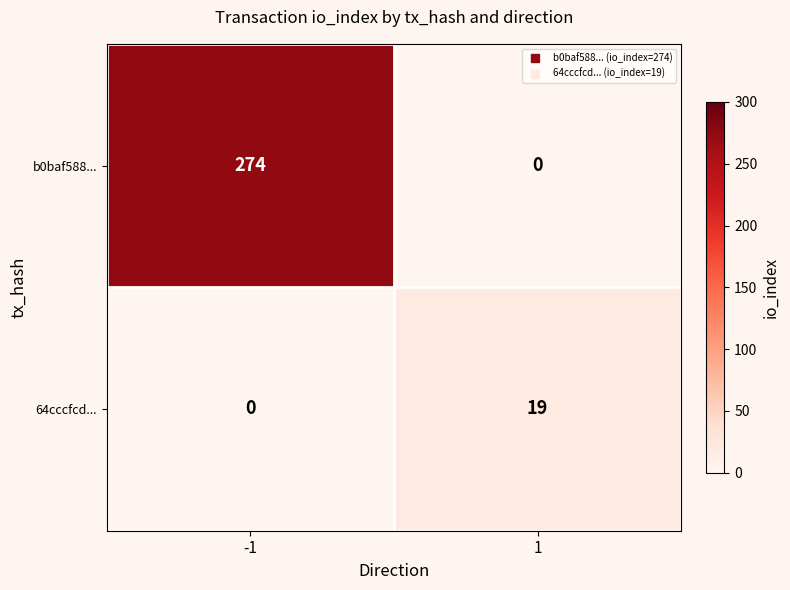

Which series changed the most between -1 and 1?

b0baf588...